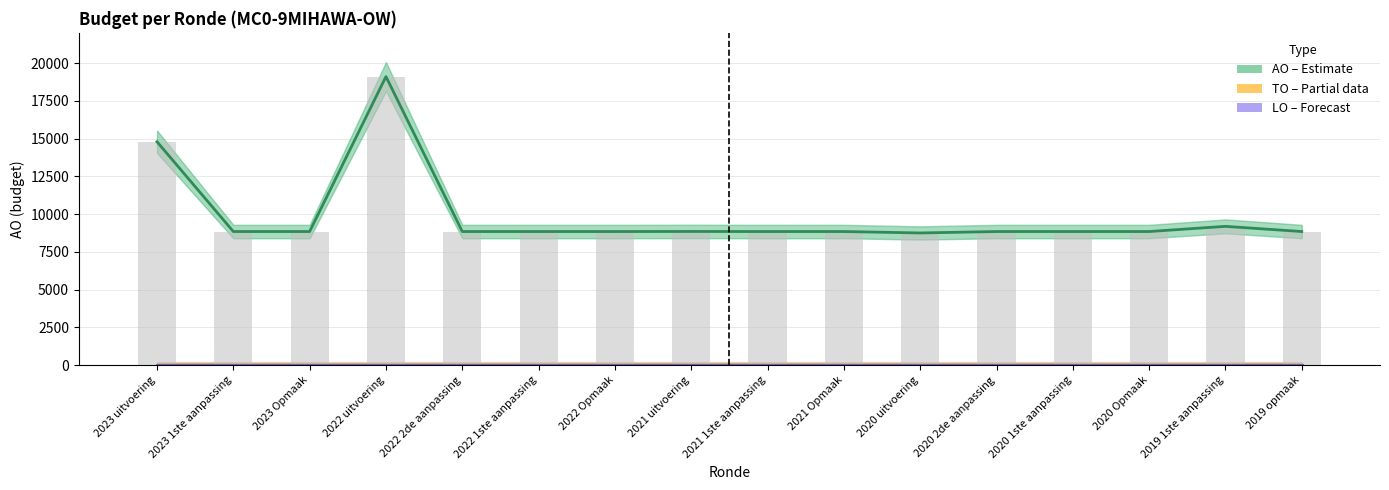

Reading left to right, transcribe all the data shown in this chart.

AO: 2023 uitvoering=14793	2023 1ste aanpassing=8850	2023 Opmaak=8850	2022 uitvoering=19104	2022 2de aanpassing=8850	2022 1ste aanpassing=8850	2022 Opmaak=8850	2021 uitvoering=8855	2021 1ste aanpassing=8850	2021 Opmaak=8850	2020 uitvoering=8755	2020 2de aanpassing=8850	2020 1ste aanpassing=8850	2020 Opmaak=8850	2019 1ste aanpassing=9193	2019 opmaak=8850
TO: 2023 uitvoering=0	2023 1ste aanpassing=0	2023 Opmaak=0	2022 uitvoering=0	2022 2de aanpassing=0	2022 1ste aanpassing=0	2022 Opmaak=0	2021 uitvoering=0	2021 1ste aanpassing=0	2021 Opmaak=0	2020 uitvoering=0	2020 2de aanpassing=0	2020 1ste aanpassing=0	2020 Opmaak=0	2019 1ste aanpassing=0	2019 opmaak=0
LO: 2023 uitvoering=0	2023 1ste aanpassing=0	2023 Opmaak=0	2022 uitvoering=0	2022 2de aanpassing=0	2022 1ste aanpassing=0	2022 Opmaak=0	2021 uitvoering=0	2021 1ste aanpassing=0	2021 Opmaak=0	2020 uitvoering=0	2020 2de aanpassing=0	2020 1ste aanpassing=0	2020 Opmaak=0	2019 1ste aanpassing=0	2019 opmaak=0